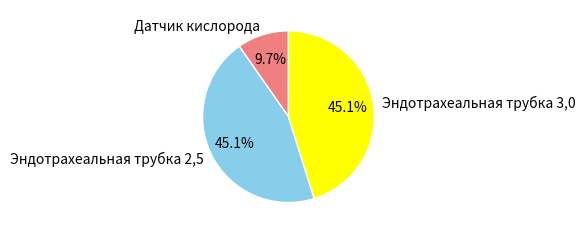

What percentage is the Датчик кислорода slice, to the nearest percent?

10%